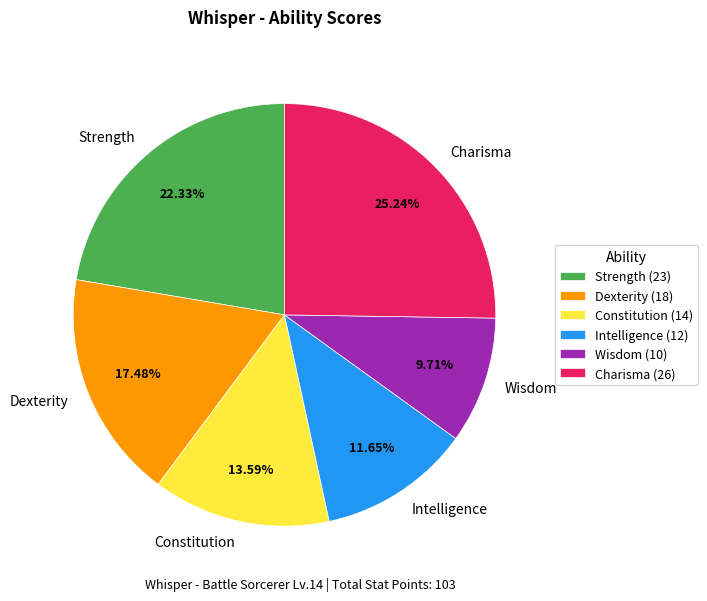

Approximately how many times larger is the value at Wisdom compared to Charisma?

0.4